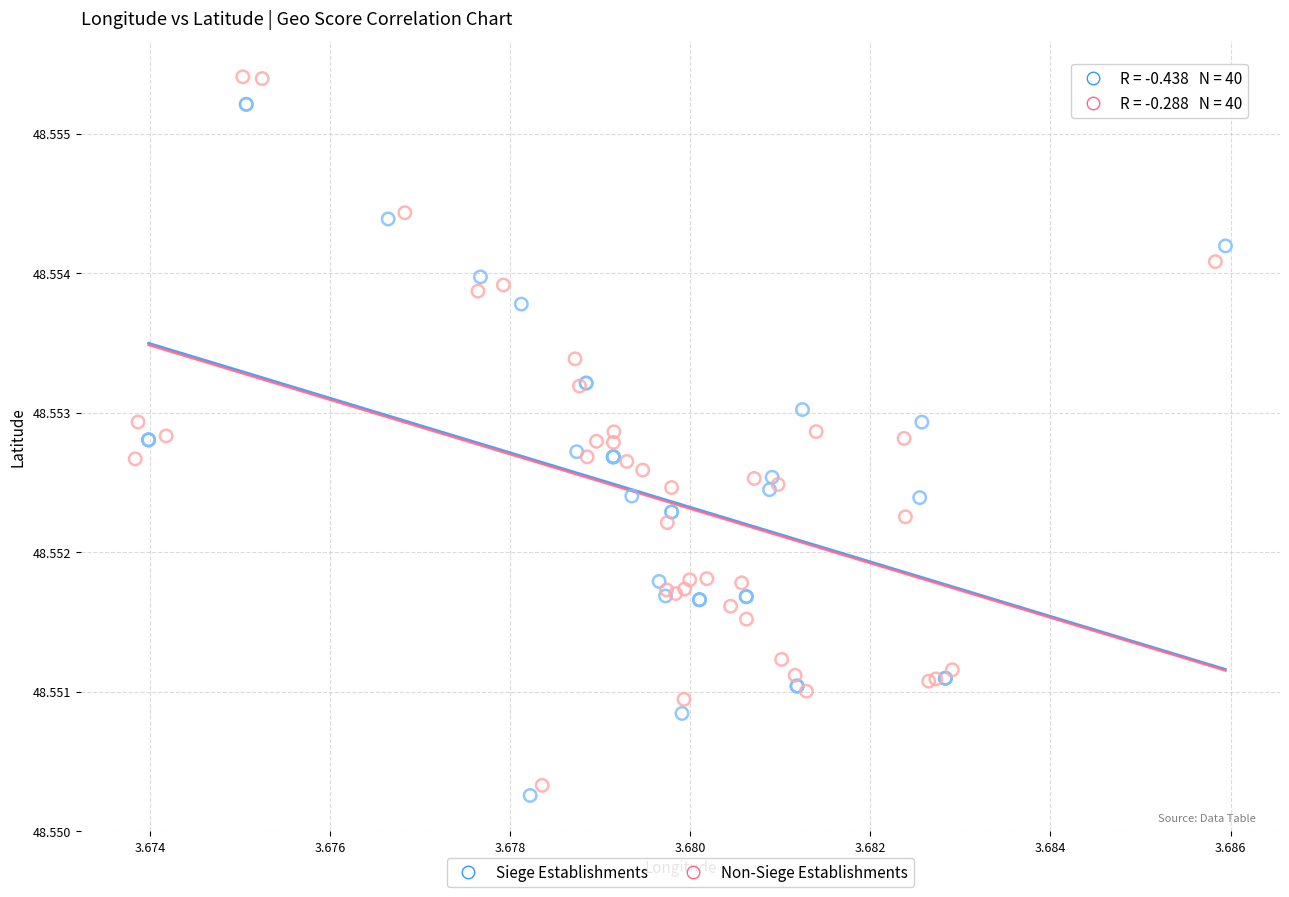

What are all the series names shown in the legend?

Siege Establishments, Non-Siege Establishments